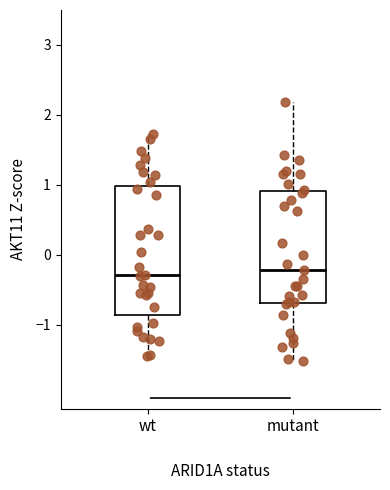

Reading left to right, transcribe this box plot: for each box, give where its median line is, the range the box spans, and where its two whiskers end, as read against the y-axis. The values are not printed on the chart, so give them approximately, as read against the axis.

wt: median -0.3, box -0.9 to 1.0, whiskers -1.5 to 1.7
mutant: median -0.2, box -0.7 to 0.9, whiskers -1.5 to 2.2